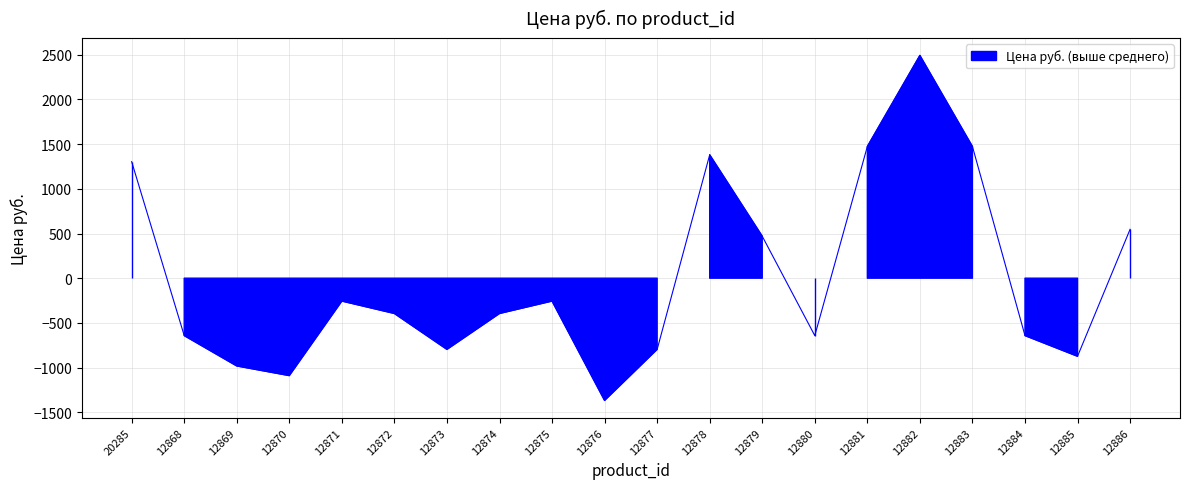

Reading left to right, what are all the values shown in this chart?

20285=1304.0	12868=-642.7	12869=-982.6	12870=-1090.8	12871=-256.5	12872=-395.5	12873=-797.2	12874=-395.5	12875=-256.5	12876=-1368.9	12877=-797.2	12878=1381.2	12879=469.7	12880=-642.7	12881=1473.9	12882=2493.6	12883=1473.9	12884=-642.7	12885=-874.5	12886=546.9